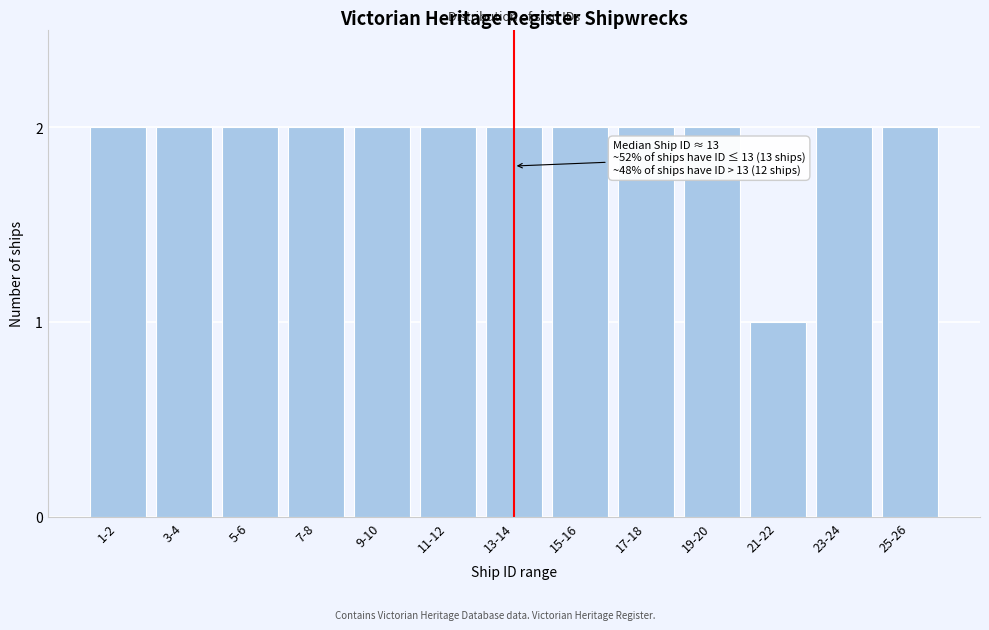

Reading left to right, what are all the values shown in this chart?

2	2	2	2	2	2	2	2	2	2	1	2	2